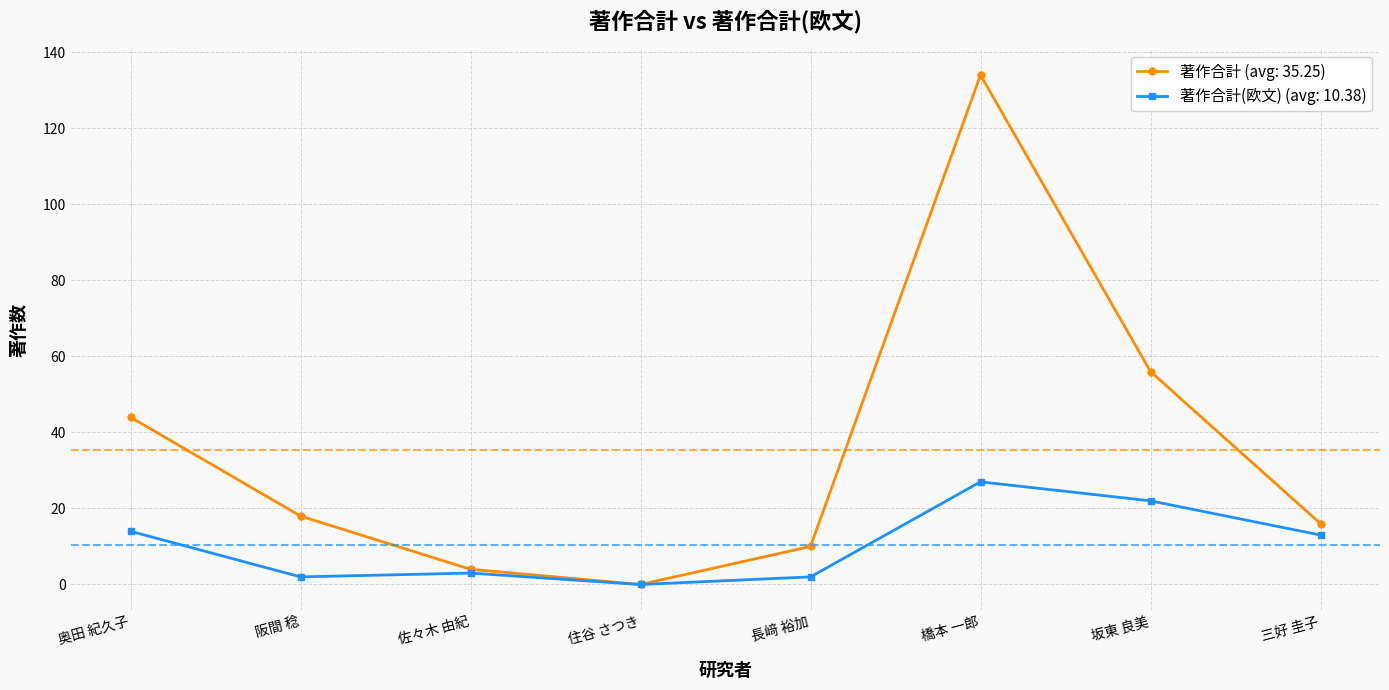

What is the label of the 3rd point from the right?

橋本 一郎